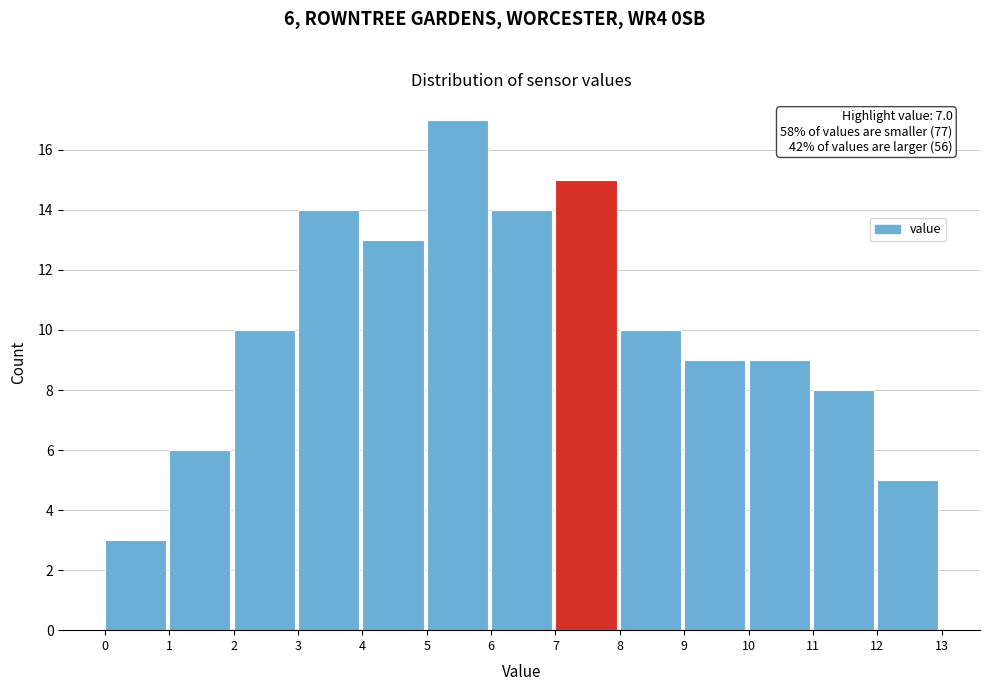

Over which range of the x-axis is the bar tallest?

5 to 6